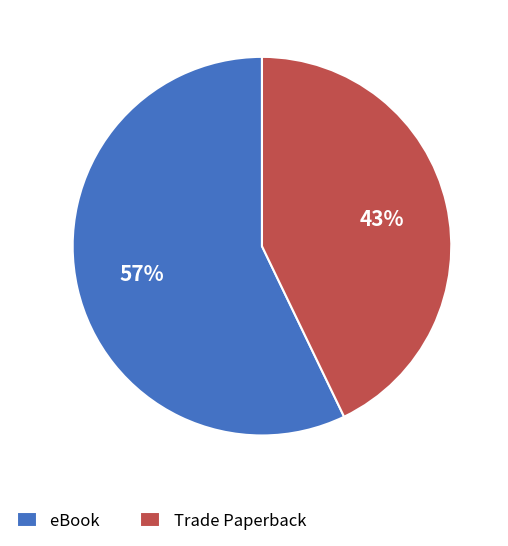

Is it true that eBook is 57% of the pie?

True